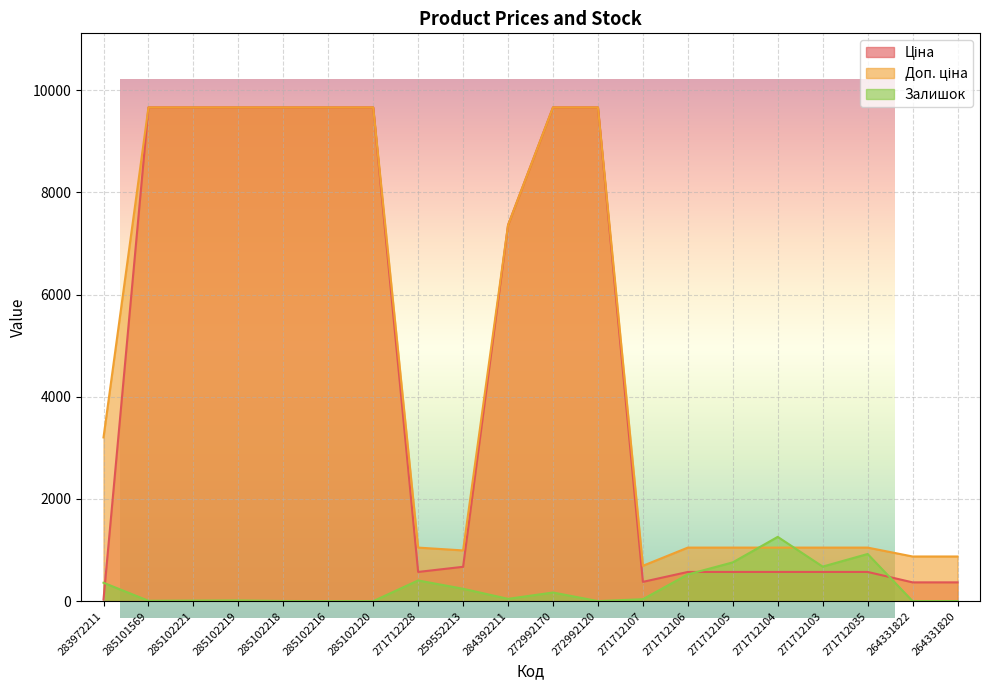

True or false: Доп. ціна has more than 0 points higher than both neighbors.

False